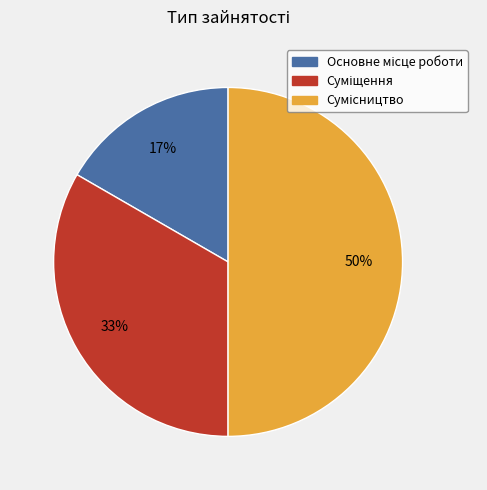

To the nearest percent, what is the average slice percentage?

33%